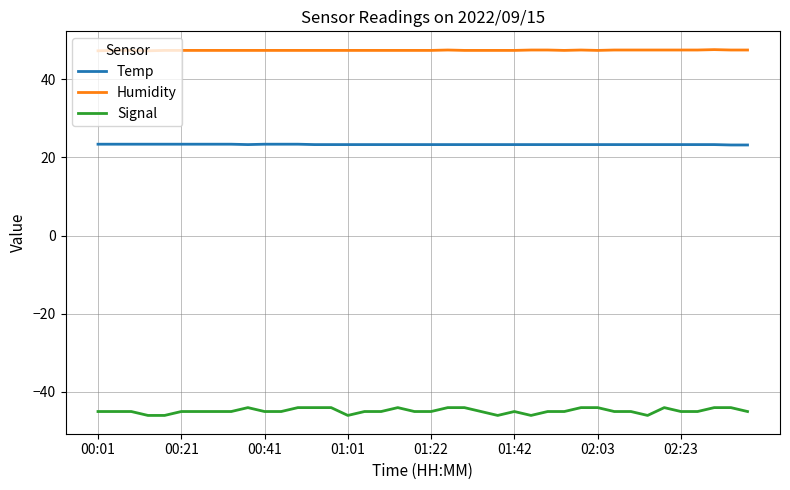

Which series has the largest range (max minus min)?

Signal